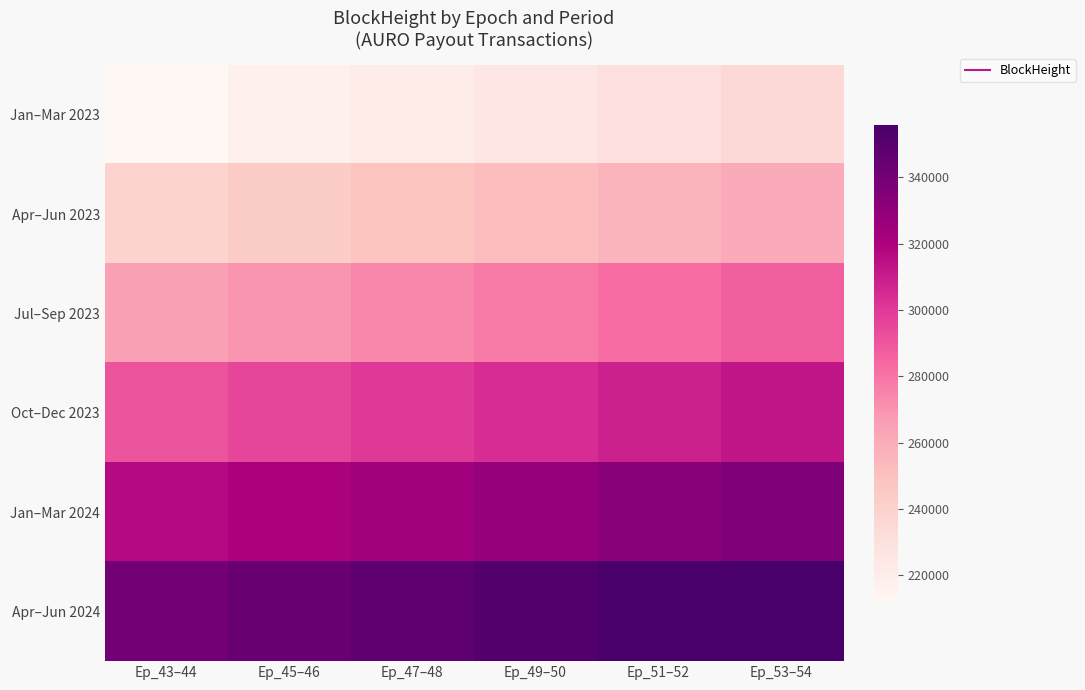

What is the spread (max minus min) of values at Ep_51–52?

125737